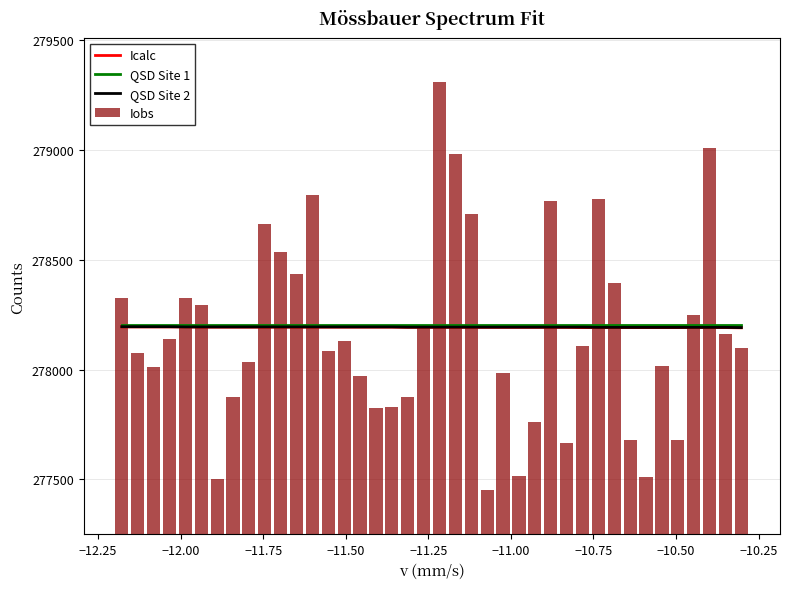

Reading right to left, what are all the values shown in this chart?

Icalc: 278190	278191	278191	278191	278191	278191	278191	278191	278191	278191	278191	278192	278192	278192	278192	278192	278192	278192	278192	278192	278192	278192	278193	278193	278193	278193	278193	278193	278193	278193	278193	278193	278193	278193	278193	278194	278194	278194	278194	278194
QSD Site 1: 278202	278202	278202	278202	278202	278202	278202	278202	278202	278202	278202	278202	278202	278202	278202	278202	278202	278202	278202	278202	278202	278202	278202	278202	278202	278202	278202	278202	278202	278202	278202	278202	278202	278202	278202	278202	278202	278202	278202	278202
QSD Site 2: 278191	278192	278192	278192	278192	278192	278192	278192	278192	278192	278193	278193	278193	278193	278193	278193	278193	278193	278193	278193	278193	278193	278194	278194	278194	278194	278194	278194	278194	278194	278194	278194	278194	278194	278194	278194	278195	278195	278195	278195
Iobs: 278100	278162	279011	278247	277677	278017	277508	277680	278392	278776	278107	277664	278770	277760	277514	277982	277449	278707	278982	279311	278204	277873	277827	277824	277969	278130	278084	278796	278436	278536	278661	278036	277875	277501	278295	278327	278138	278011	278077	278328